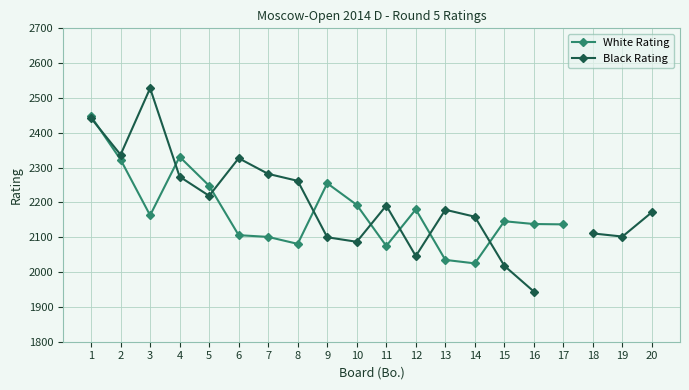

Is it true that White Rating equals 1152.7 at 12?

False